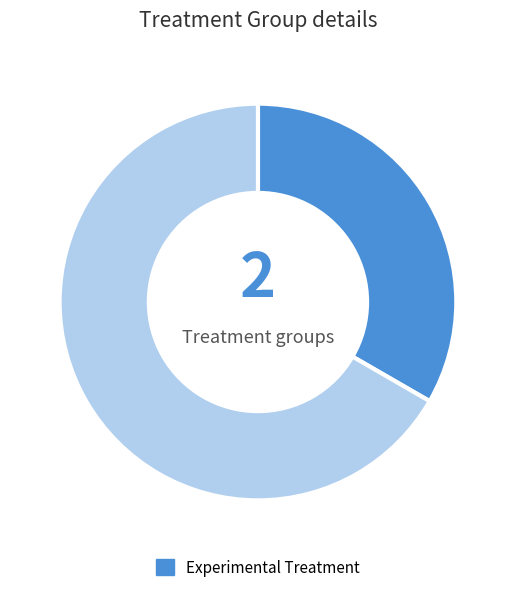

Is there a majority slice in this chart?

Yes